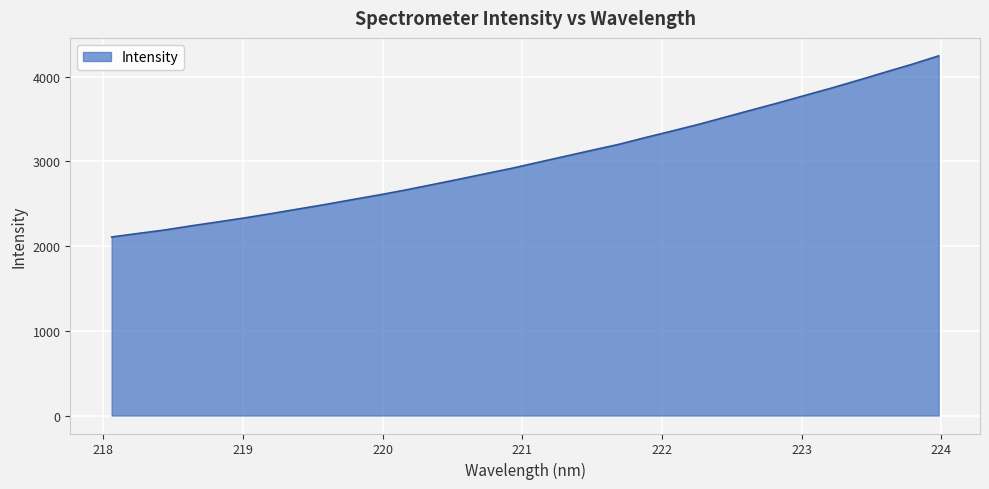

What is the maximum value shown in the chart?

4246.2